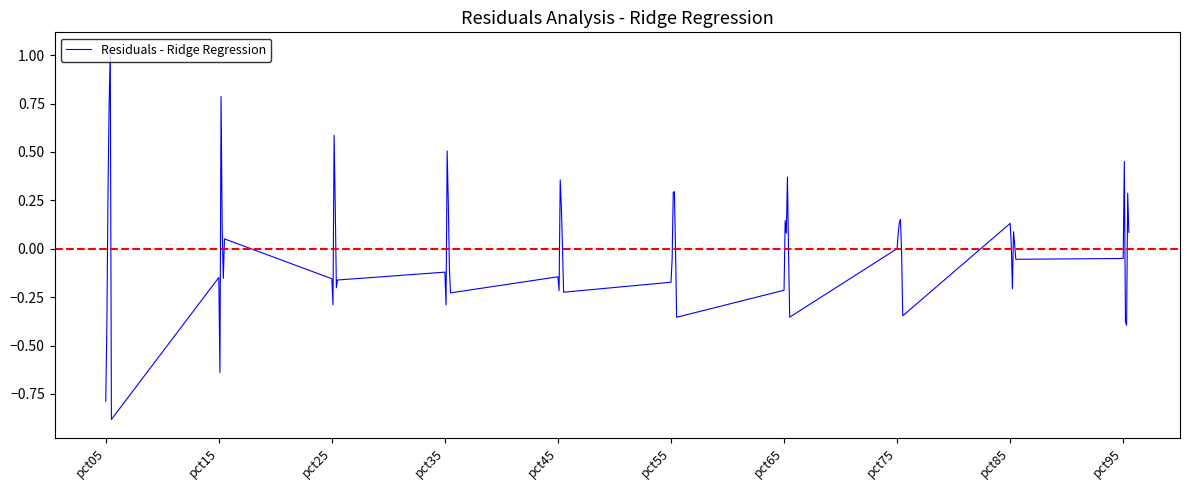

What is the smallest value displayed?

-0.9